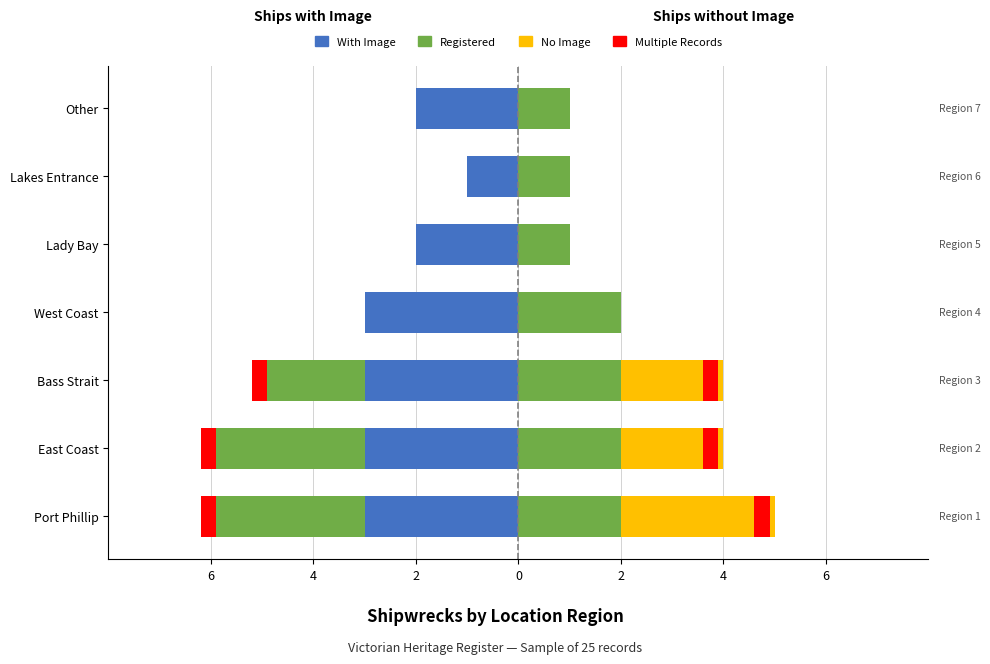

How many bars are there in total?

28